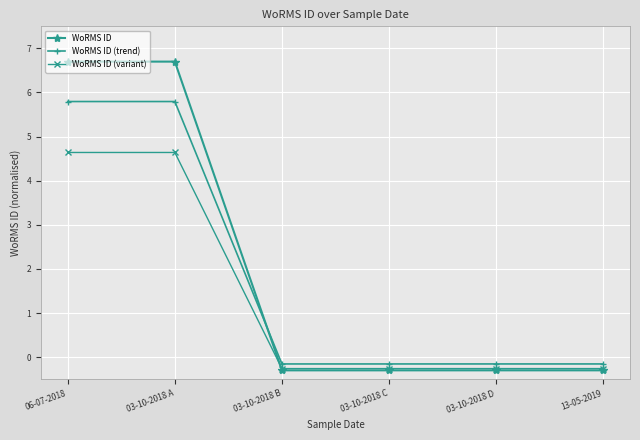

Which series has the widest spread of values?

WoRMS ID